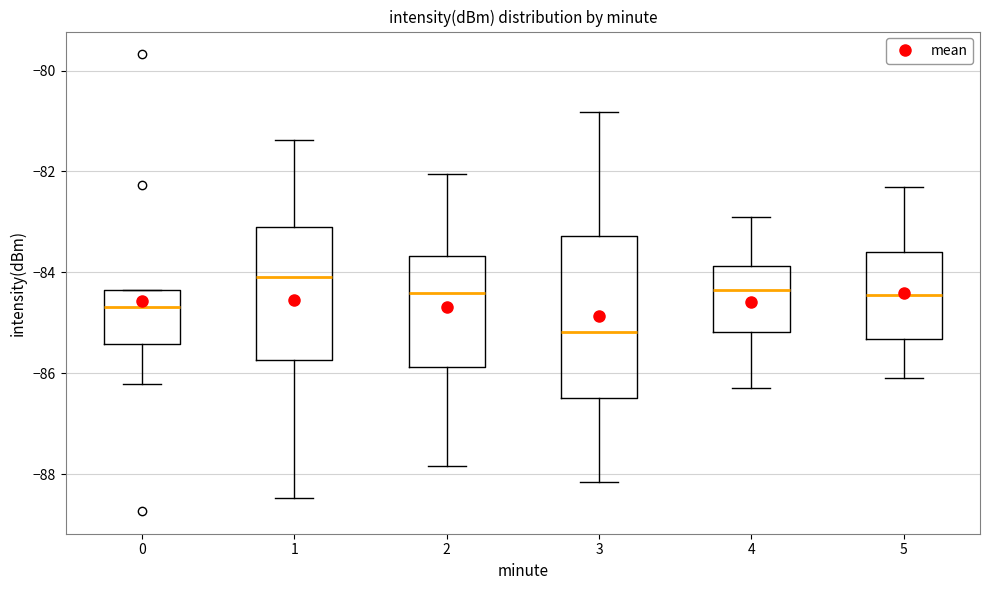

Which box has the highest median line?

1